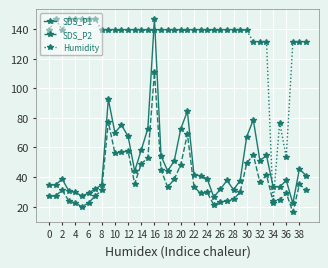

What is the sum of all SDS_P1 values?

1977.3